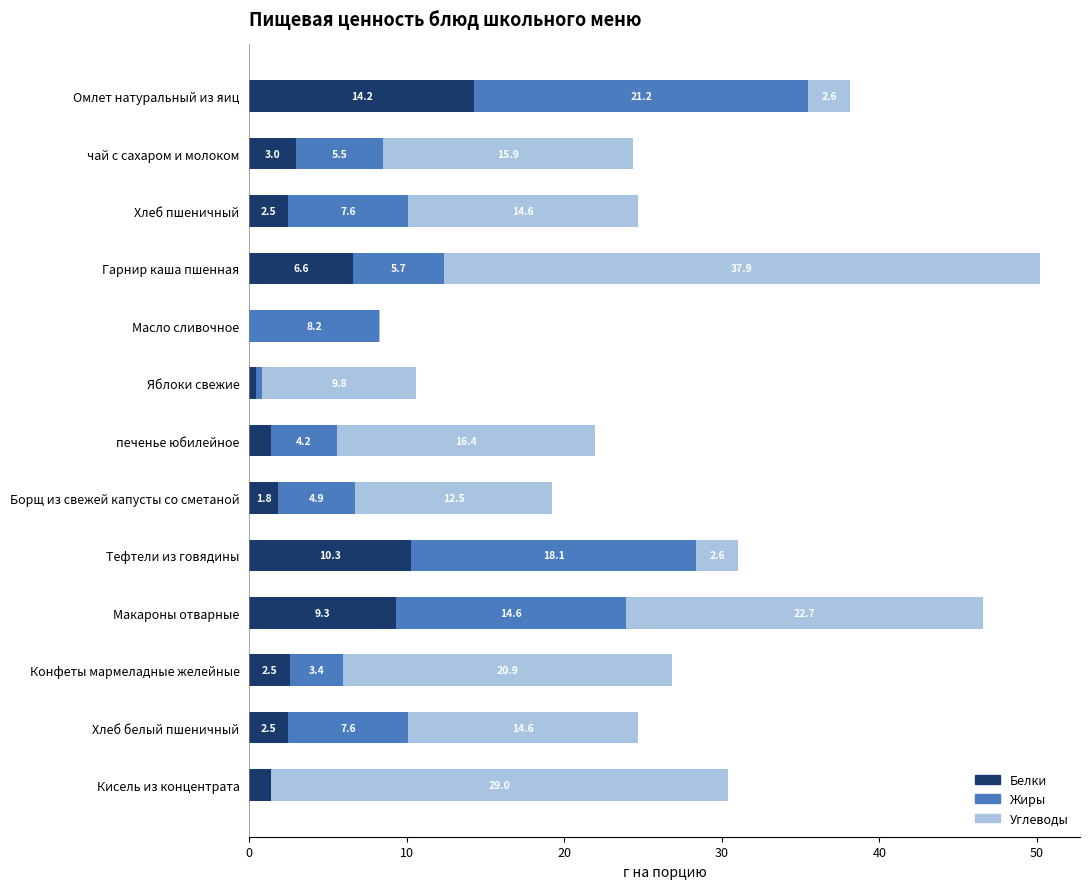

Count the number of data series in this chart.

3